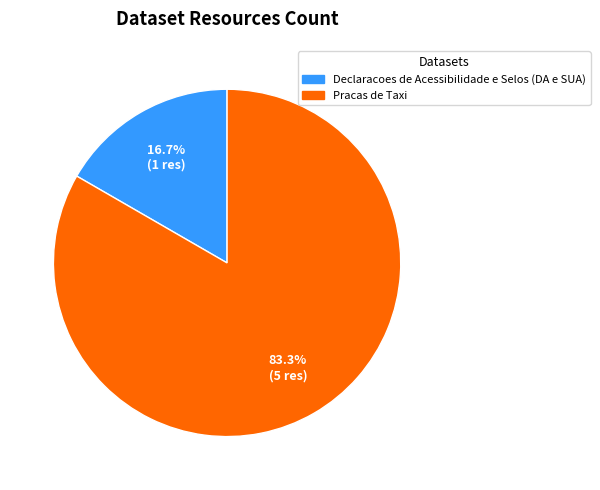

What percentage do Declaracoes de Acessibilidade e Selos (DA e SUA) and Pracas de Taxi together represent?

100.0%